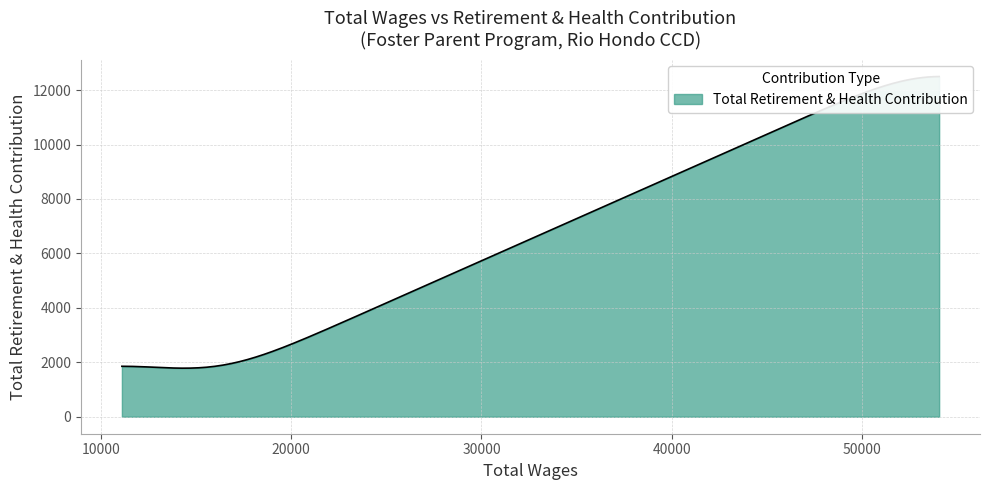

How many lines are shown in the chart?

1